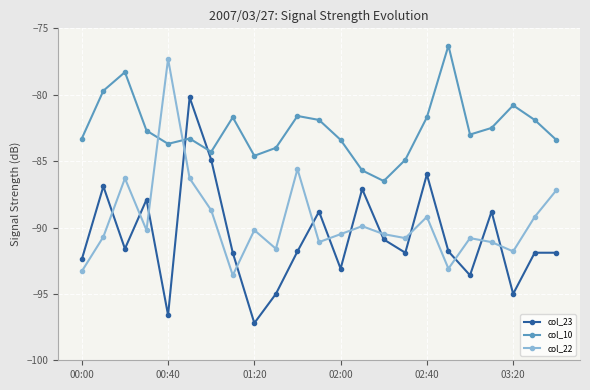

Is this an area chart (filled region under the line)?

No